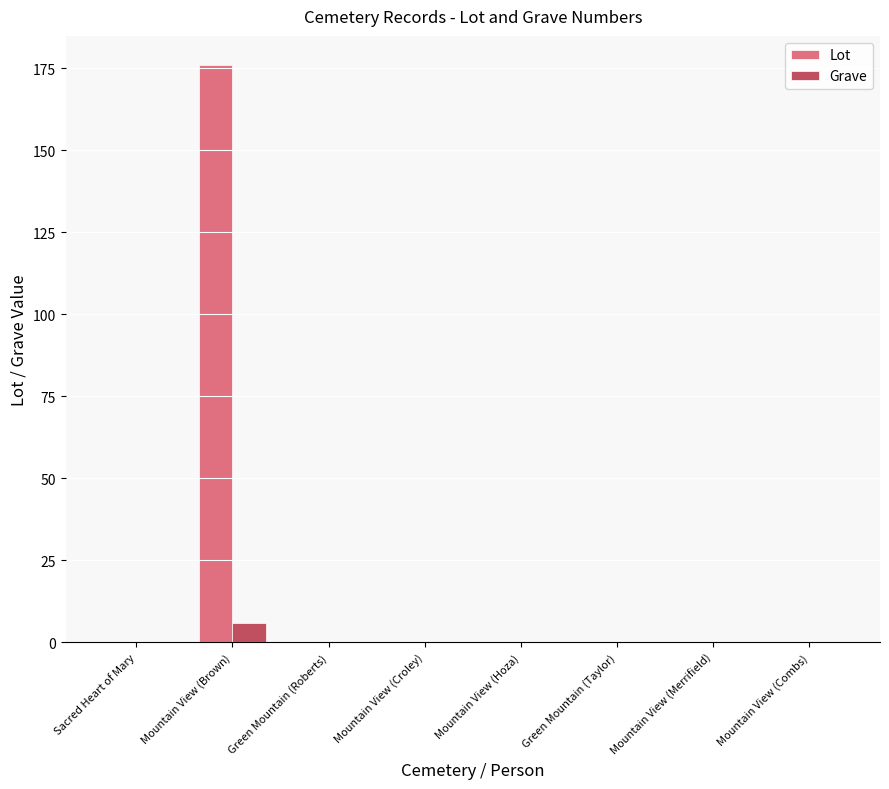

What is the maximum value for Lot?

176